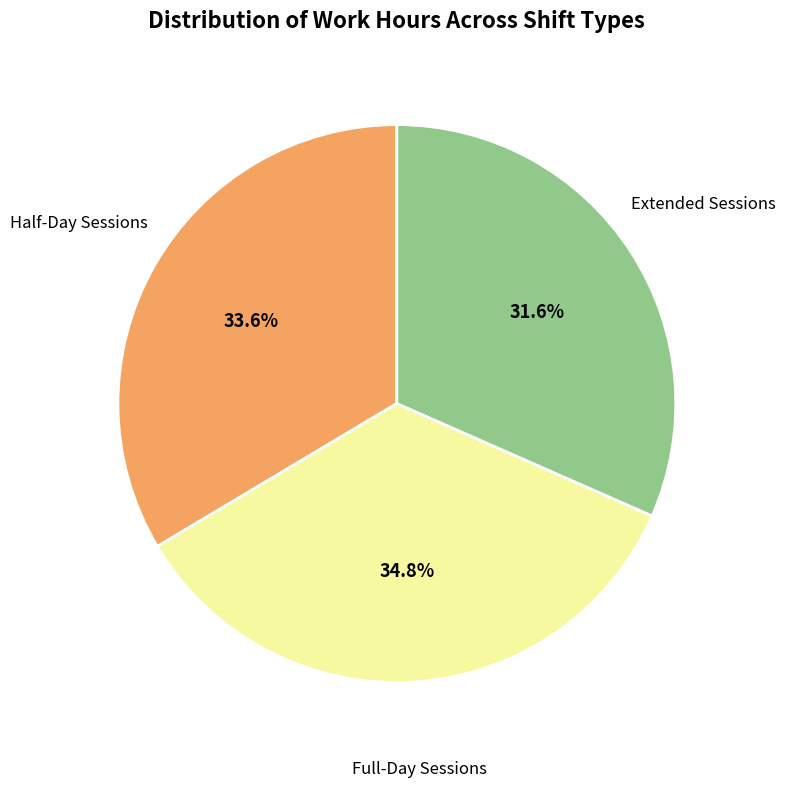

Does any single category account for the majority?

No